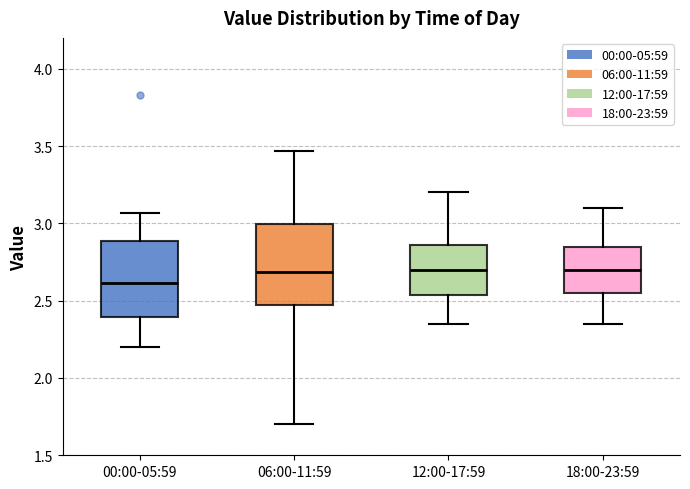

Where does the lower whisker of the box for 18:00-23:59 end on the y-axis? The values are not printed on the chart, so give them approximately, as read against the axis.

2.35